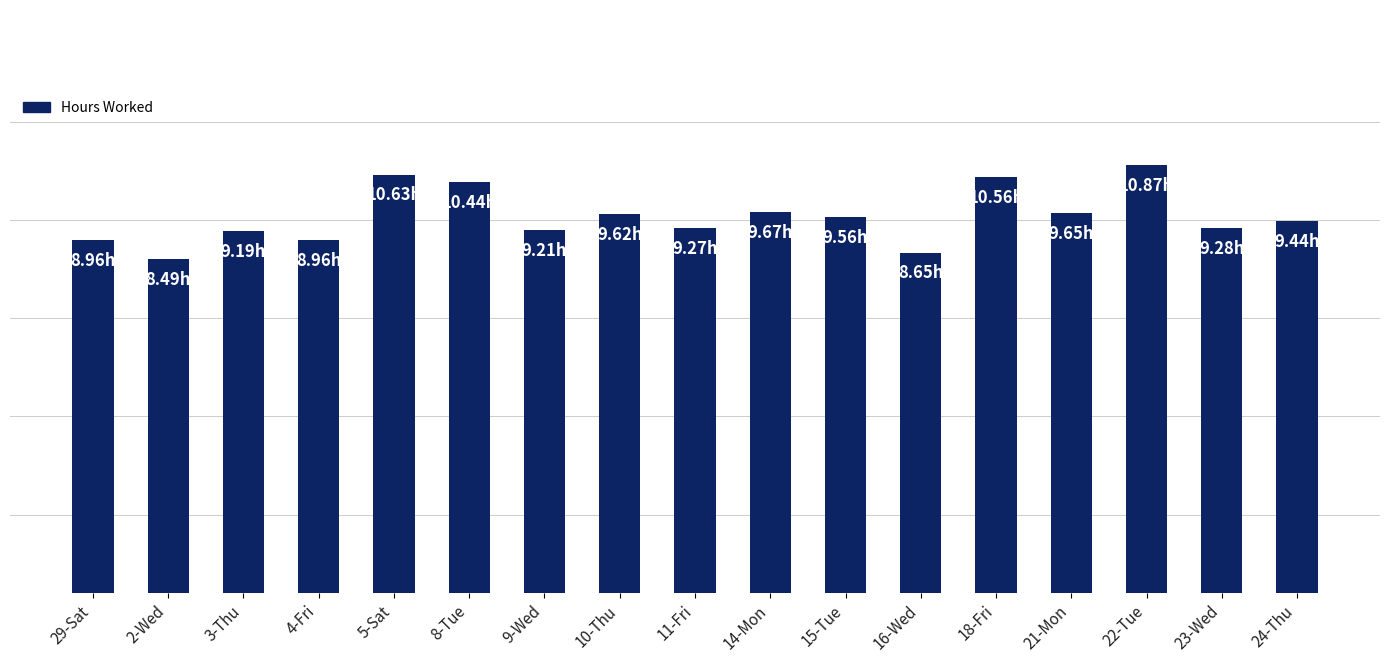

Does the chart contain any negative values?

No